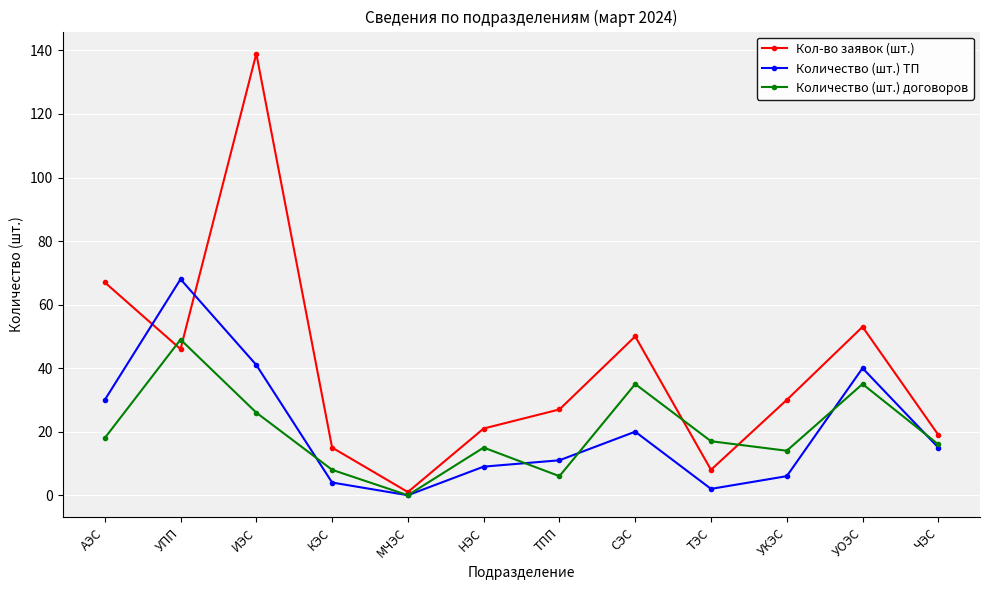

Which category has the highest value in the Кол-во заявок (шт.) series?

ИЭС